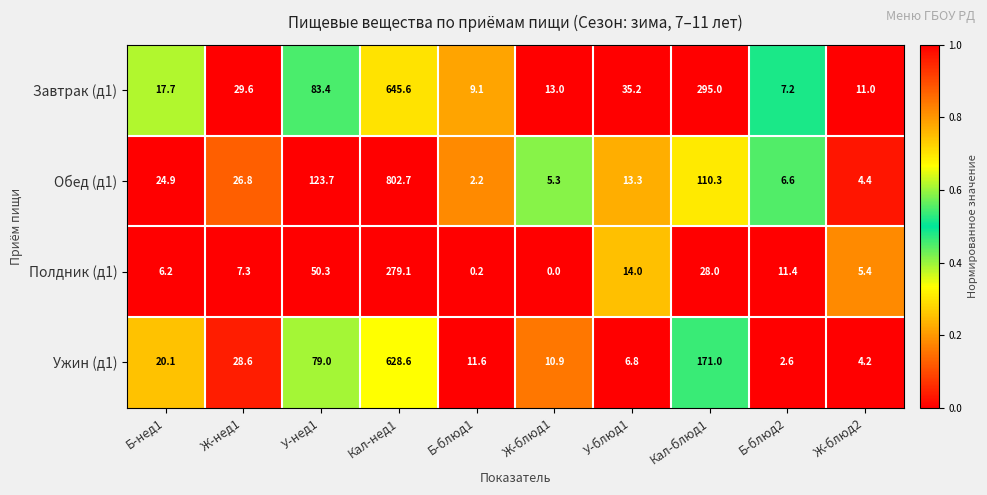

Where does the Обед (д1) series first go above 24?

Б-нед1